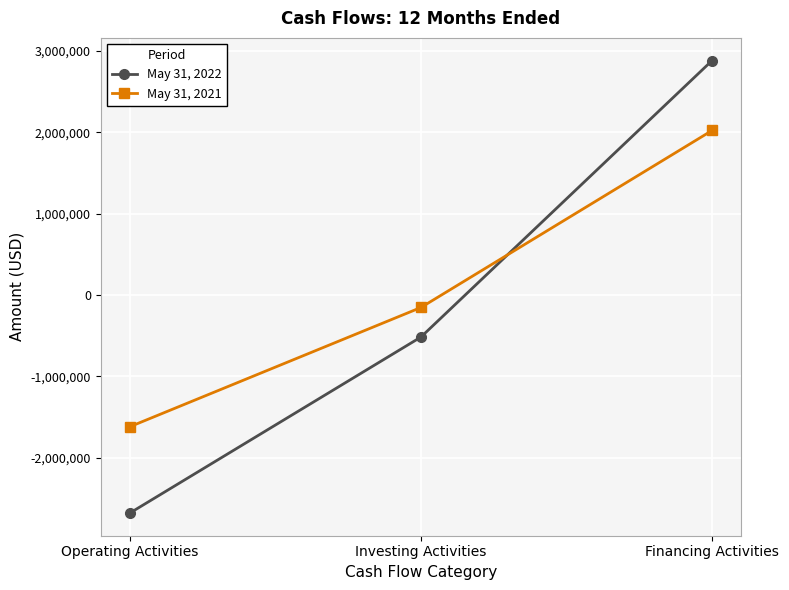

At how many categories does at least one series exceed 504395?

1